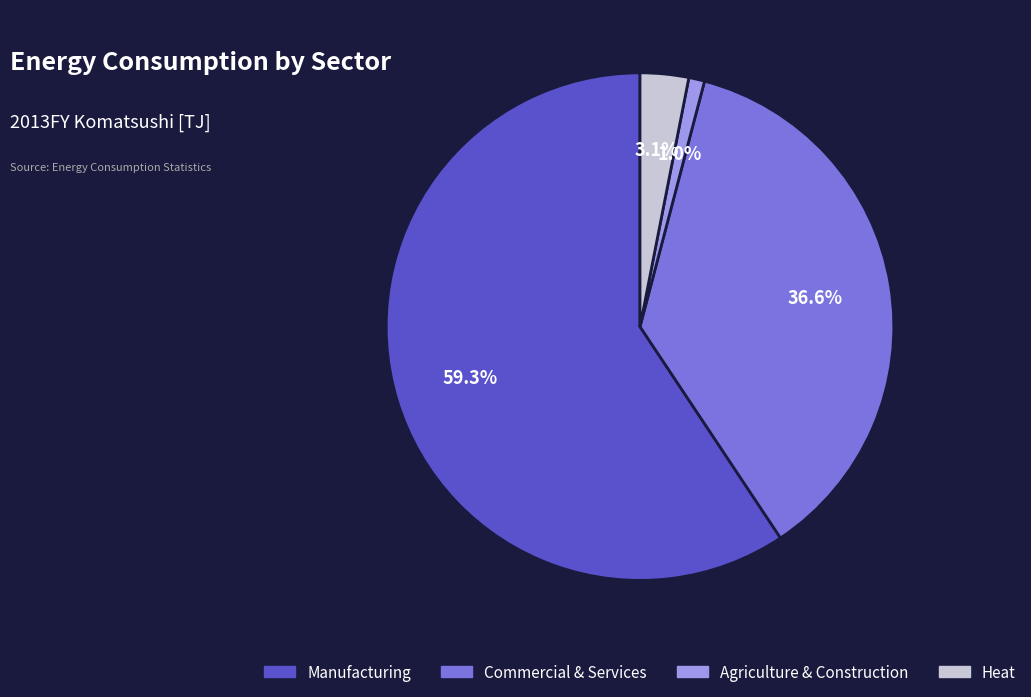

Does any single category account for the majority?

Yes